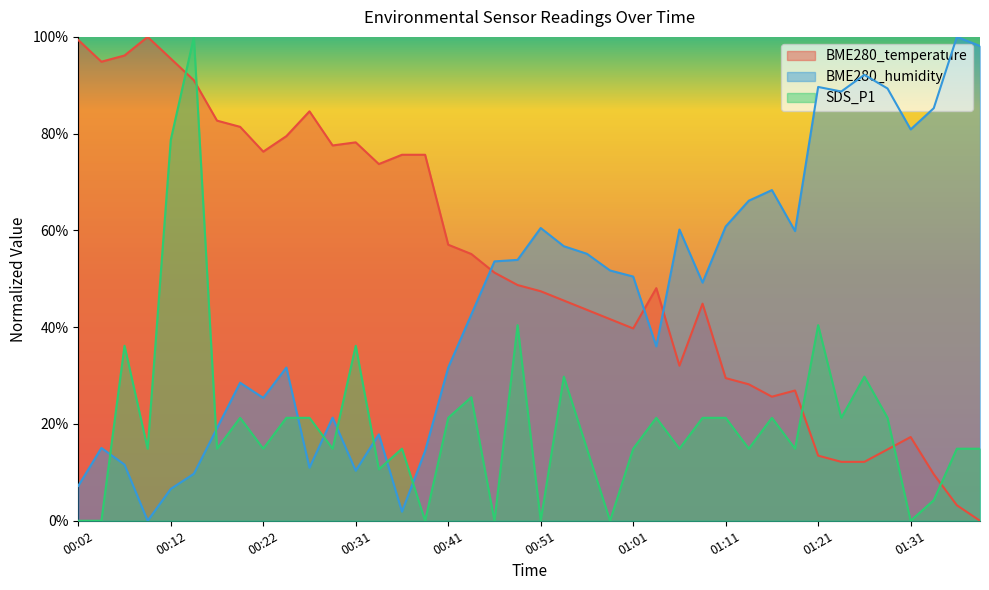

True or false: BME280_humidity has a value of 0.1 at 00:17.

False